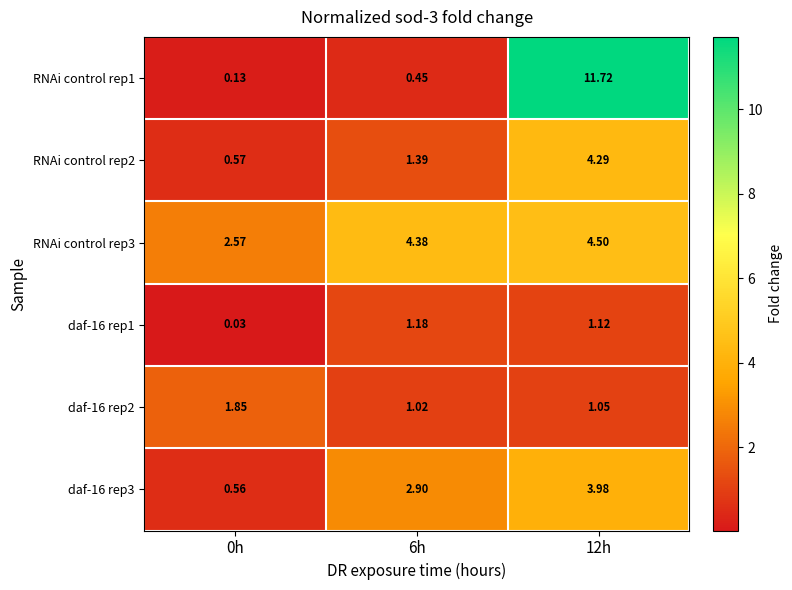

Is the value of RNAi control rep2 at 6h greater than the value of daf-16 rep1 at 6h?

Yes